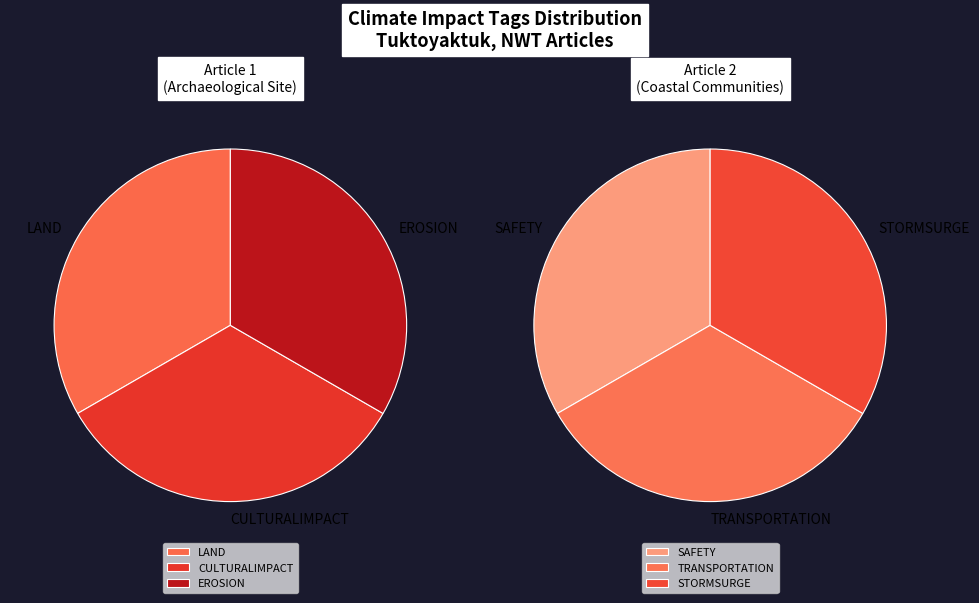

To the nearest percent, what percentage of the pie is B40F0B39 (Coastal Communities)?

100%